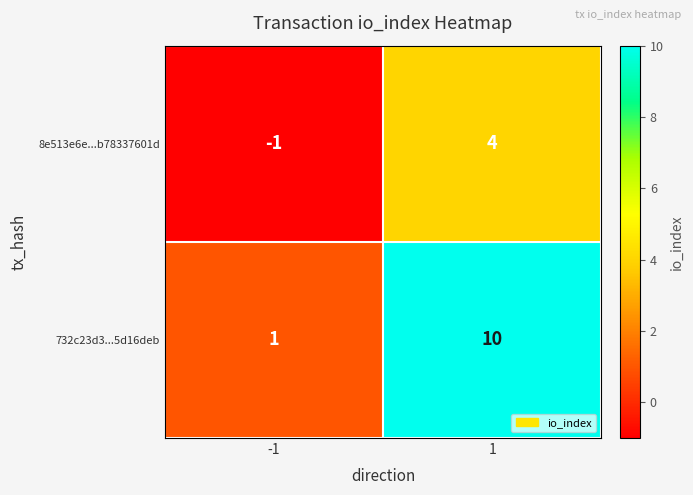

Rank the series by their maximum value, from highest to lowest.

732c23d3...5d16deb, 8e513e6e...b78337601d